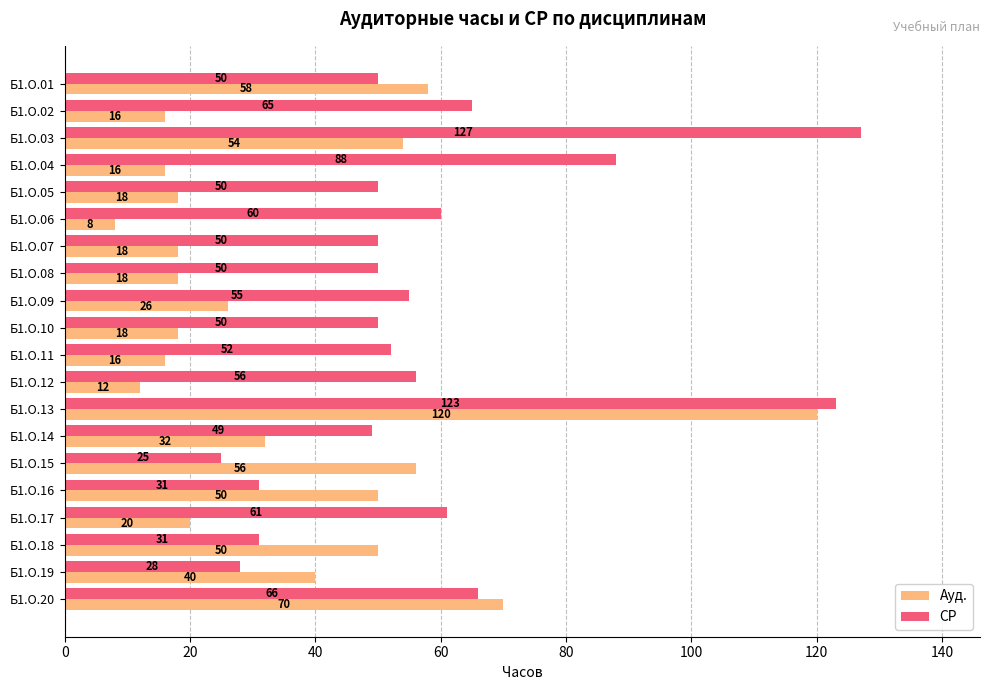

What are all the series names shown in the legend?

Ауд., СР